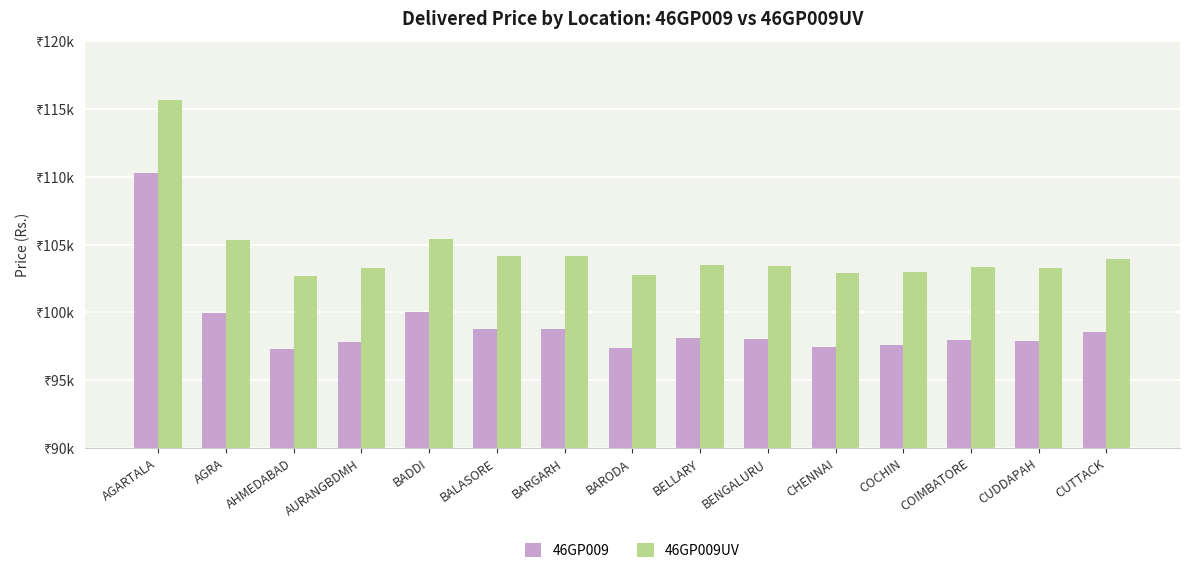

What is the label of the 11th bar from the right?

BADDI